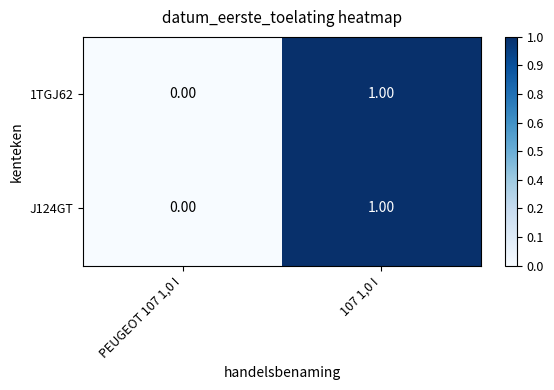

What is the greatest value displayed?

1